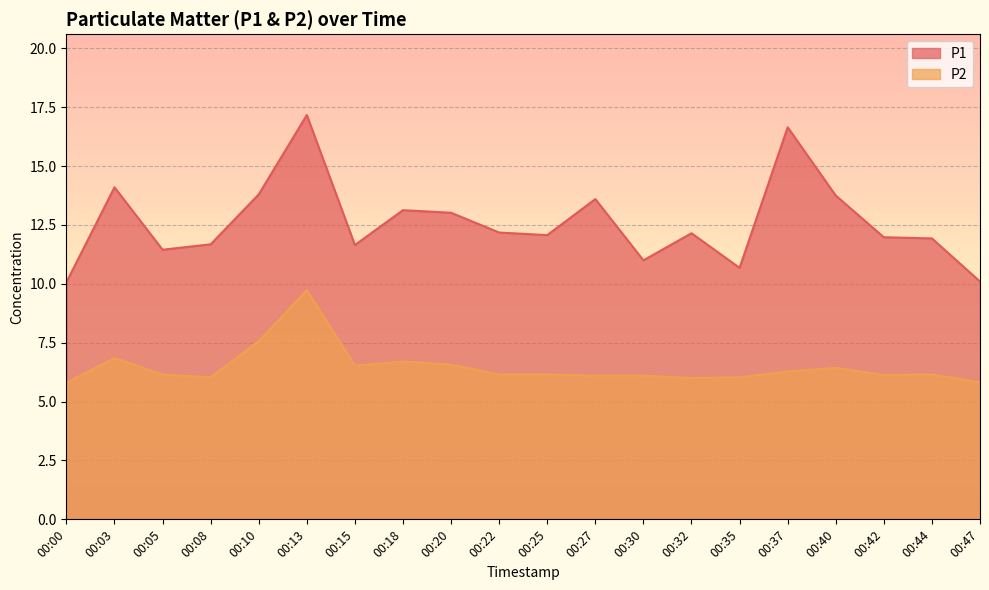

How many data points in P1 are less than 12?

9